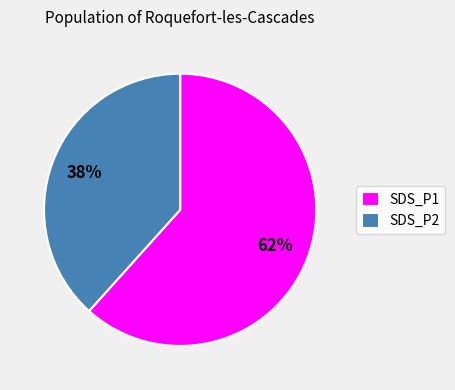

To the nearest percent, what portion does SDS_P1 represent?

62%